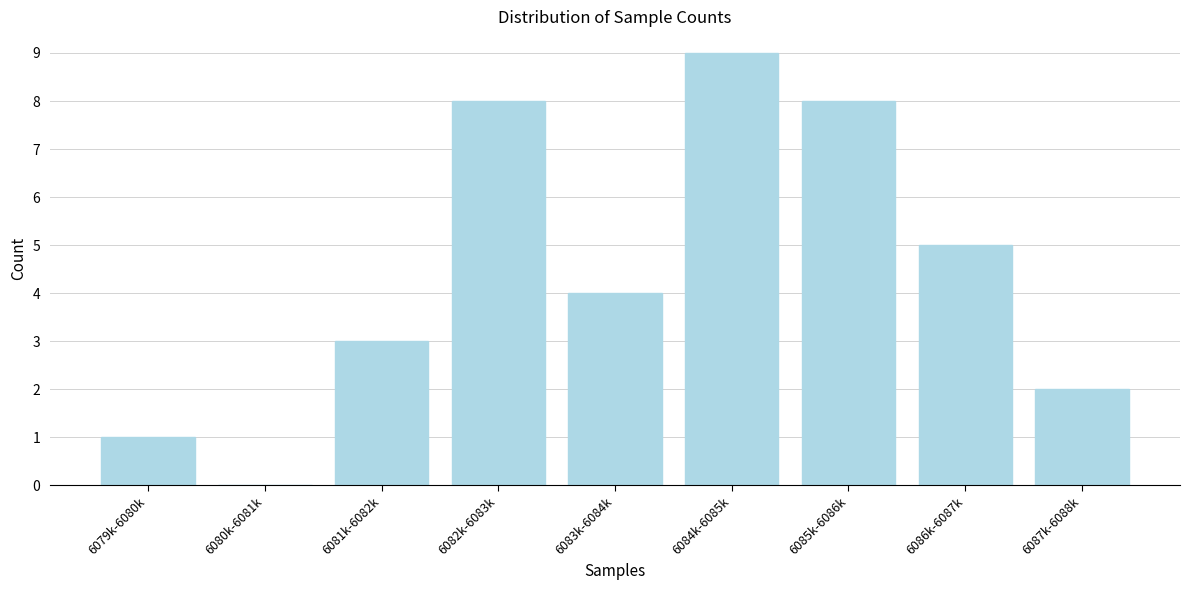

Reading left to right, list all the values displayed in this chart.

6079k-6080k=1	6080k-6081k=0	6081k-6082k=3	6082k-6083k=8	6083k-6084k=4	6084k-6085k=9	6085k-6086k=8	6086k-6087k=5	6087k-6088k=2